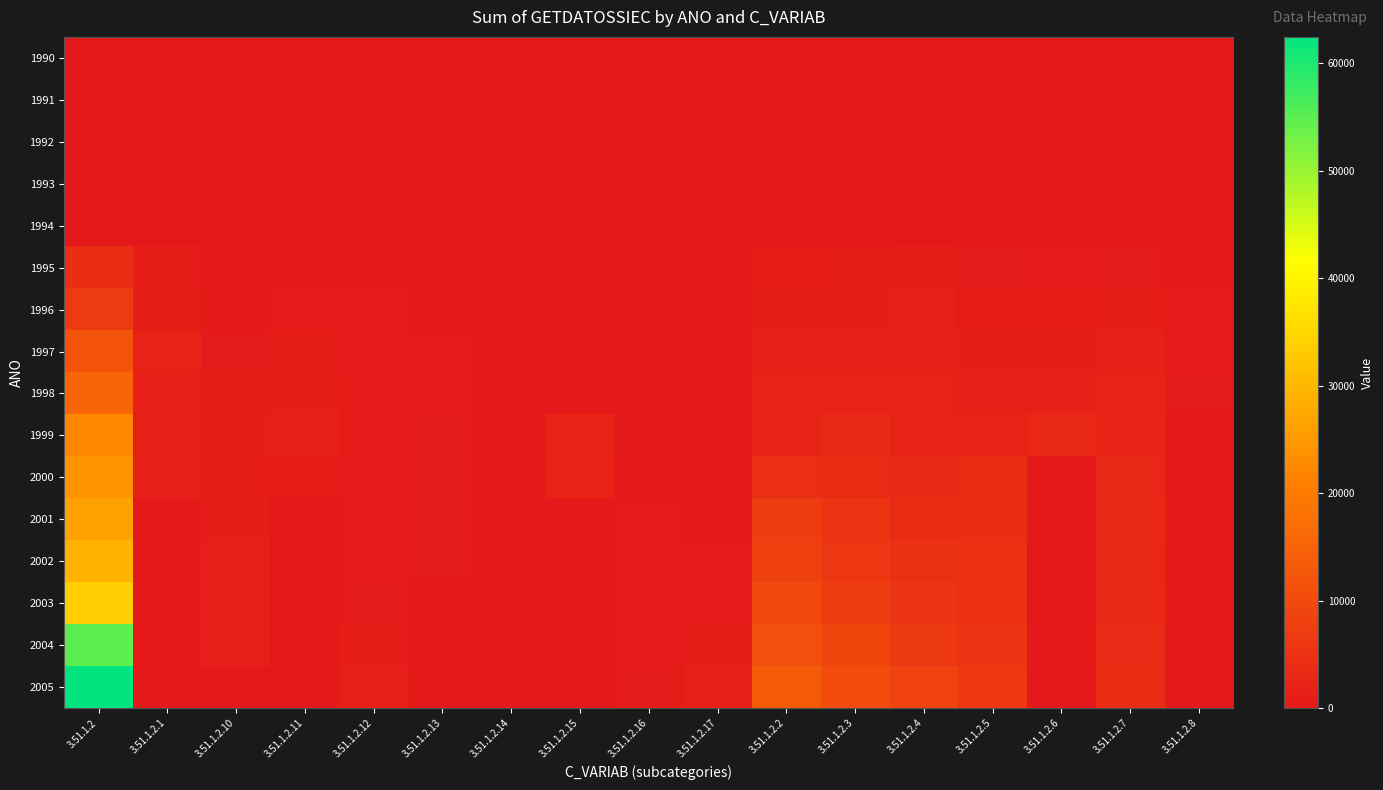

Reading left to right, extract all data points from this chart.

1990: 3.51.1.2=0.0	3.51.1.2.1=0.0	3.51.1.2.10=0.0	3.51.1.2.11=0.0	3.51.1.2.12=0.0	3.51.1.2.13=0.0	3.51.1.2.14=0.0	3.51.1.2.15=0.0	3.51.1.2.16=0.0	3.51.1.2.17=0.0	3.51.1.2.2=0.0	3.51.1.2.3=0.0	3.51.1.2.4=0.0	3.51.1.2.5=0.0	3.51.1.2.6=0.0	3.51.1.2.7=0.0	3.51.1.2.8=0.0
1991: 3.51.1.2=0.0	3.51.1.2.1=0.0	3.51.1.2.10=0.0	3.51.1.2.11=0.0	3.51.1.2.12=0.0	3.51.1.2.13=0.0	3.51.1.2.14=0.0	3.51.1.2.15=0.0	3.51.1.2.16=0.0	3.51.1.2.17=0.0	3.51.1.2.2=0.0	3.51.1.2.3=0.0	3.51.1.2.4=0.0	3.51.1.2.5=0.0	3.51.1.2.6=0.0	3.51.1.2.7=0.0	3.51.1.2.8=0.0
1992: 3.51.1.2=0.0	3.51.1.2.1=0.0	3.51.1.2.10=0.0	3.51.1.2.11=0.0	3.51.1.2.12=0.0	3.51.1.2.13=0.0	3.51.1.2.14=0.0	3.51.1.2.15=0.0	3.51.1.2.16=0.0	3.51.1.2.17=0.0	3.51.1.2.2=0.0	3.51.1.2.3=0.0	3.51.1.2.4=0.0	3.51.1.2.5=0.0	3.51.1.2.6=0.0	3.51.1.2.7=0.0	3.51.1.2.8=0.0
1993: 3.51.1.2=0.0	3.51.1.2.1=0.0	3.51.1.2.10=0.0	3.51.1.2.11=0.0	3.51.1.2.12=0.0	3.51.1.2.13=0.0	3.51.1.2.14=0.0	3.51.1.2.15=0.0	3.51.1.2.16=0.0	3.51.1.2.17=0.0	3.51.1.2.2=0.0	3.51.1.2.3=0.0	3.51.1.2.4=0.0	3.51.1.2.5=0.0	3.51.1.2.6=0.0	3.51.1.2.7=0.0	3.51.1.2.8=0.0
1994: 3.51.1.2=0.0	3.51.1.2.1=0.0	3.51.1.2.10=0.0	3.51.1.2.11=0.0	3.51.1.2.12=0.0	3.51.1.2.13=0.0	3.51.1.2.14=0.0	3.51.1.2.15=0.0	3.51.1.2.16=0.0	3.51.1.2.17=0.0	3.51.1.2.2=0.0	3.51.1.2.3=0.0	3.51.1.2.4=0.0	3.51.1.2.5=0.0	3.51.1.2.6=0.0	3.51.1.2.7=0.0	3.51.1.2.8=0.0
1995: 3.51.1.2=4248.5	3.51.1.2.1=743.6	3.51.1.2.10=27.3	3.51.1.2.11=54.8	3.51.1.2.12=33.6	3.51.1.2.13=0.0	3.51.1.2.14=0.0	3.51.1.2.15=0.0	3.51.1.2.16=0.0	3.51.1.2.17=0.0	3.51.1.2.2=533.1	3.51.1.2.3=662.9	3.51.1.2.4=783.9	3.51.1.2.5=374.0	3.51.1.2.6=332.0	3.51.1.2.7=435.8	3.51.1.2.8=110.7
1996: 3.51.1.2=6823.7	3.51.1.2.1=1146.3	3.51.1.2.10=109.5	3.51.1.2.11=193.4	3.51.1.2.12=143.2	3.51.1.2.13=33.8	3.51.1.2.14=0.0	3.51.1.2.15=0.0	3.51.1.2.16=0.0	3.51.1.2.17=0.0	3.51.1.2.2=660.1	3.51.1.2.3=1132.9	3.51.1.2.4=1266.4	3.51.1.2.5=564.4	3.51.1.2.6=578.6	3.51.1.2.7=839.3	3.51.1.2.8=155.8
1997: 3.51.1.2=12120.1	3.51.1.2.1=1861.5	3.51.1.2.10=410.0	3.51.1.2.11=679.3	3.51.1.2.12=210.0	3.51.1.2.13=123.5	3.51.1.2.14=0.0	3.51.1.2.15=0.0	3.51.1.2.16=0.0	3.51.1.2.17=0.0	3.51.1.2.2=1367.2	3.51.1.2.3=1802.4	3.51.1.2.4=1812.3	3.51.1.2.5=1057.5	3.51.1.2.6=987.1	3.51.1.2.7=1608.3	3.51.1.2.8=201.1
1998: 3.51.1.2=15336.0	3.51.1.2.1=1618.0	3.51.1.2.10=653.0	3.51.1.2.11=1161.0	3.51.1.2.12=242.0	3.51.1.2.13=216.0	3.51.1.2.14=0.0	3.51.1.2.15=0.0	3.51.1.2.16=0.0	3.51.1.2.17=0.0	3.51.1.2.2=1970.0	3.51.1.2.3=2033.0	3.51.1.2.4=1881.0	3.51.1.2.5=1470.0	3.51.1.2.6=1771.0	3.51.1.2.7=1846.0	3.51.1.2.8=475.0
1999: 3.51.1.2=22351.6	3.51.1.2.1=1687.1	3.51.1.2.10=829.9	3.51.1.2.11=1740.4	3.51.1.2.12=286.2	3.51.1.2.13=376.7	3.51.1.2.14=79.6	3.51.1.2.15=2333.2	3.51.1.2.16=0.0	3.51.1.2.17=0.0	3.51.1.2.2=2308.0	3.51.1.2.3=3149.7	3.51.1.2.4=1952.3	3.51.1.2.5=2104.0	3.51.1.2.6=3006.0	3.51.1.2.7=2498.4	3.51.1.2.8=0.0
2000: 3.51.1.2=24219.7	3.51.1.2.1=1480.4	3.51.1.2.10=973.9	3.51.1.2.11=490.1	3.51.1.2.12=257.1	3.51.1.2.13=448.8	3.51.1.2.14=0.0	3.51.1.2.15=2127.1	3.51.1.2.16=118.2	3.51.1.2.17=0.0	3.51.1.2.2=4429.1	3.51.1.2.3=3920.4	3.51.1.2.4=3236.7	3.51.1.2.5=3846.5	3.51.1.2.6=0.0	3.51.1.2.7=2891.5	3.51.1.2.8=0.0
2001: 3.51.1.2=26387.0	3.51.1.2.1=0.0	3.51.1.2.10=1091.6	3.51.1.2.11=0.0	3.51.1.2.12=292.9	3.51.1.2.13=467.5	3.51.1.2.14=0.0	3.51.1.2.15=0.0	3.51.1.2.16=174.0	3.51.1.2.17=0.0	3.51.1.2.2=7343.4	3.51.1.2.3=5581.6	3.51.1.2.4=3996.4	3.51.1.2.5=4148.2	3.51.1.2.6=0.0	3.51.1.2.7=3291.4	3.51.1.2.8=0.0
2002: 3.51.1.2=29231.6	3.51.1.2.1=0.0	3.51.1.2.10=1230.1	3.51.1.2.11=0.0	3.51.1.2.12=317.6	3.51.1.2.13=397.5	3.51.1.2.14=0.0	3.51.1.2.15=0.0	3.51.1.2.16=167.5	3.51.1.2.17=195.9	3.51.1.2.2=8197.3	3.51.1.2.3=6216.4	3.51.1.2.4=4943.4	3.51.1.2.5=4635.5	3.51.1.2.6=0.0	3.51.1.2.7=2930.4	3.51.1.2.8=0.0
2003: 3.51.1.2=33431.6	3.51.1.2.1=0.0	3.51.1.2.10=1308.2	3.51.1.2.11=0.0	3.51.1.2.12=481.4	3.51.1.2.13=0.0	3.51.1.2.14=0.0	3.51.1.2.15=0.0	3.51.1.2.16=233.0	3.51.1.2.17=361.0	3.51.1.2.2=9693.2	3.51.1.2.3=7640.3	3.51.1.2.4=5617.6	3.51.1.2.5=4709.2	3.51.1.2.6=0.0	3.51.1.2.7=3387.9	3.51.1.2.8=0.0
2004: 3.51.1.2=54774.9	3.51.1.2.1=0.0	3.51.1.2.10=1339.9	3.51.1.2.11=0.0	3.51.1.2.12=852.7	3.51.1.2.13=0.0	3.51.1.2.14=0.0	3.51.1.2.15=0.0	3.51.1.2.16=256.5	3.51.1.2.17=755.2	3.51.1.2.2=11004.1	3.51.1.2.3=9240.4	3.51.1.2.4=6566.5	3.51.1.2.5=5393.2	3.51.1.2.6=0.0	3.51.1.2.7=3642.6	3.51.1.2.8=0.0
2005: 3.51.1.2=62441.2	3.51.1.2.1=0.0	3.51.1.2.10=0.0	3.51.1.2.11=0.0	3.51.1.2.12=1337.7	3.51.1.2.13=0.0	3.51.1.2.14=0.0	3.51.1.2.15=0.0	3.51.1.2.16=370.8	3.51.1.2.17=1257.1	3.51.1.2.2=13261.7	3.51.1.2.3=10481.2	3.51.1.2.4=8509.3	3.51.1.2.5=6144.6	3.51.1.2.6=0.0	3.51.1.2.7=4086.2	3.51.1.2.8=0.0